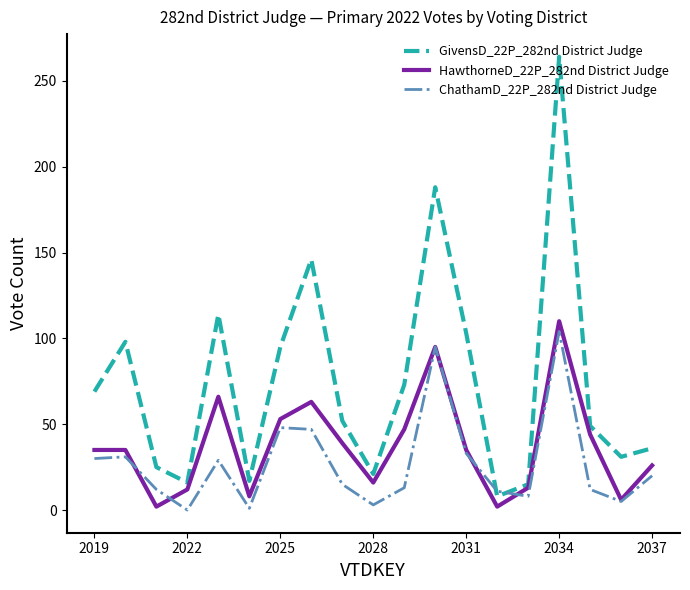

What are all the series names shown in the legend?

GivensD_22P_282nd District Judge, HawthorneD_22P_282nd District Judge, ChathamD_22P_282nd District Judge